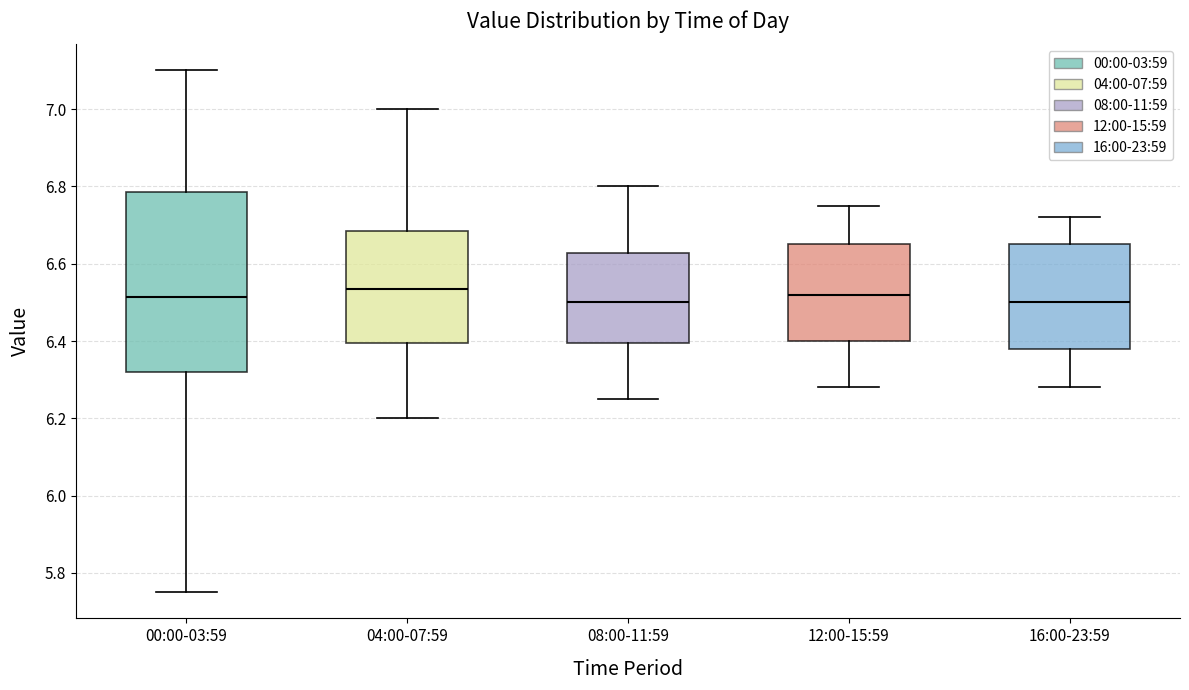

Reading left to right, transcribe this box plot: for each box, give where its median line is, the range the box spans, and where its two whiskers end, as read against the y-axis. The values are not printed on the chart, so give them approximately, as read against the axis.

00:00-03:59: median 6.52, box 6.32 to 6.78, whiskers 5.76 to 7.10
04:00-07:59: median 6.54, box 6.40 to 6.68, whiskers 6.20 to 7.00
08:00-11:59: median 6.50, box 6.40 to 6.62, whiskers 6.26 to 6.80
12:00-15:59: median 6.52, box 6.40 to 6.66, whiskers 6.28 to 6.76
16:00-23:59: median 6.50, box 6.38 to 6.66, whiskers 6.28 to 6.72